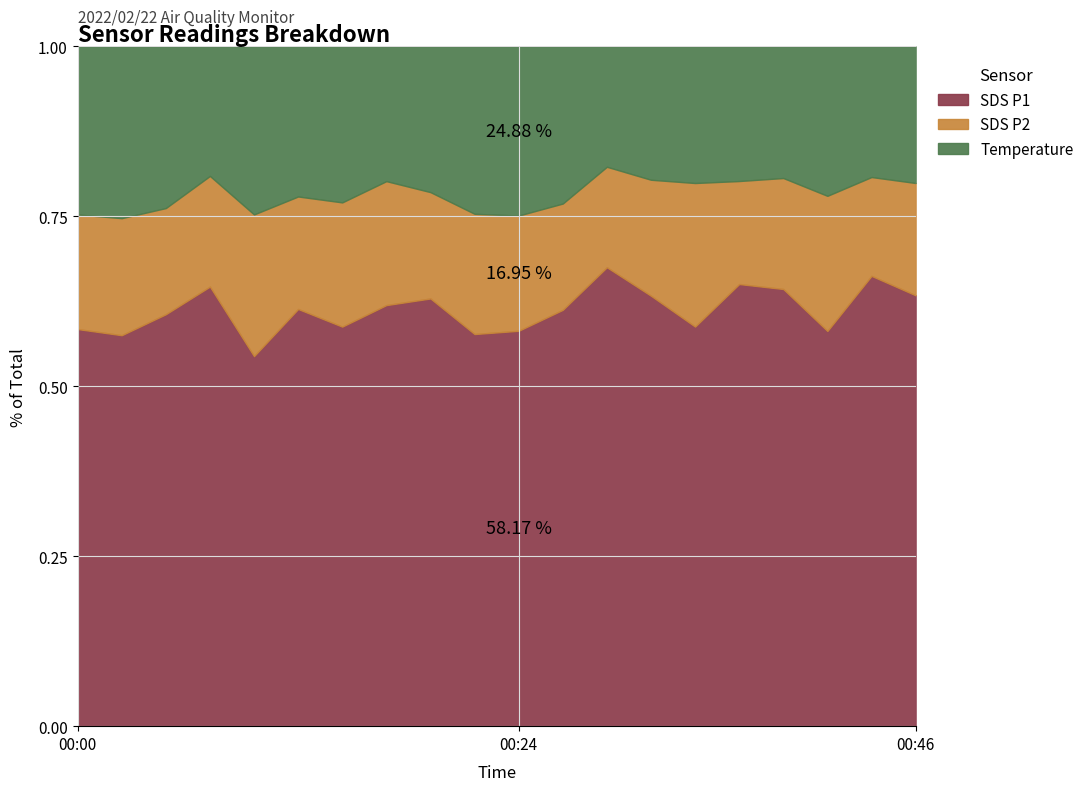

Does the chart have visible grid lines?

Yes